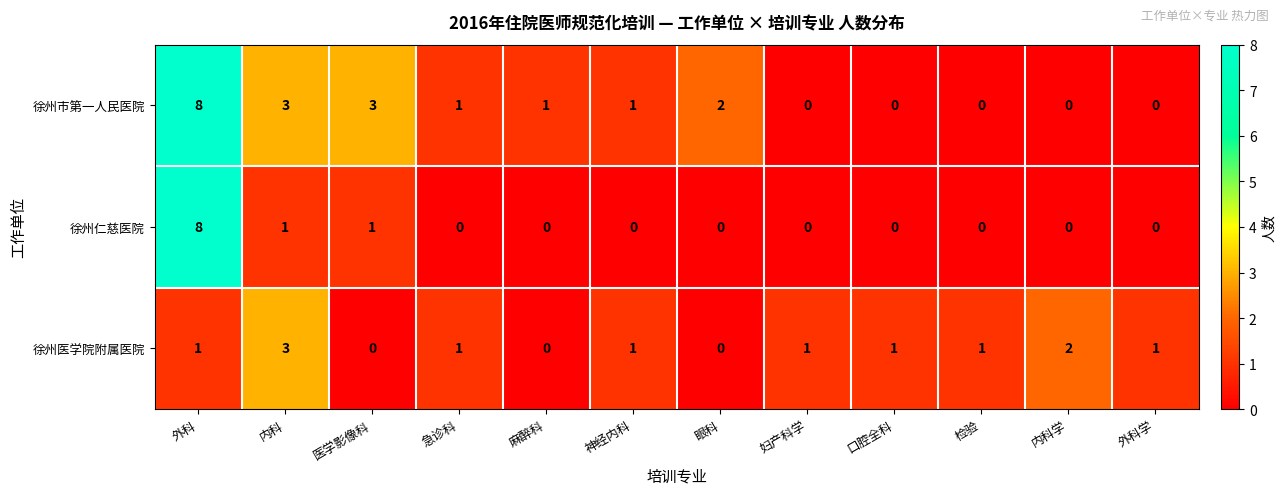

What is the greatest value displayed?

8